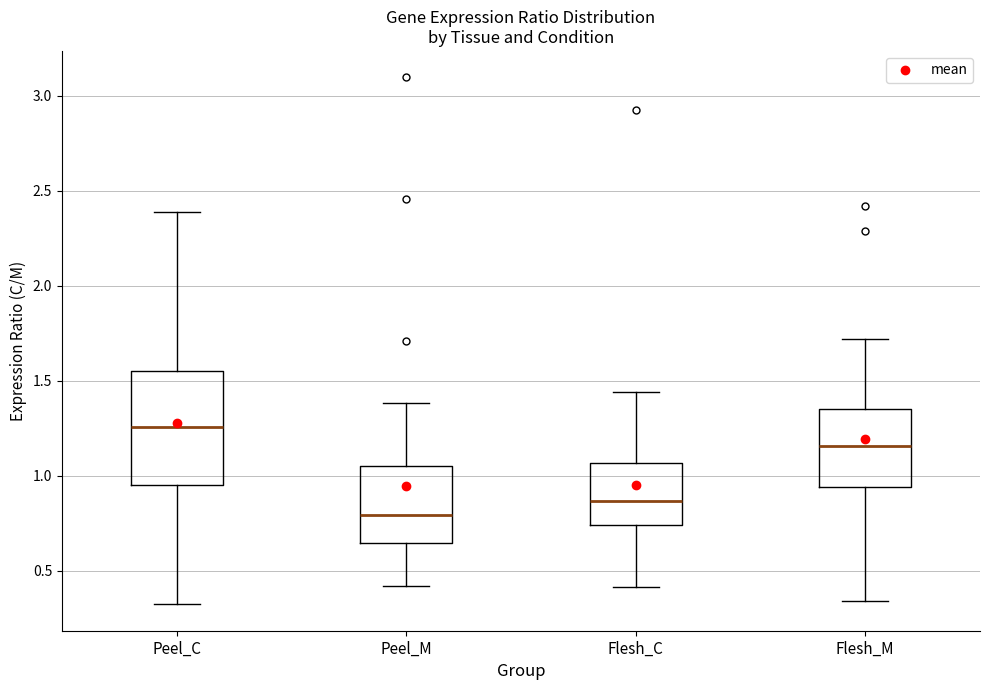

Reading left to right, transcribe this box plot: for each box, give where its median line is, the range the box spans, and where its two whiskers end, as read against the y-axis. The values are not printed on the chart, so give them approximately, as read against the axis.

Peel_C: median 1.25, box 0.95 to 1.55, whiskers 0.30 to 2.40
Peel_M: median 0.80, box 0.65 to 1.05, whiskers 0.40 to 1.40
Flesh_C: median 0.85, box 0.75 to 1.05, whiskers 0.40 to 1.45
Flesh_M: median 1.15, box 0.95 to 1.35, whiskers 0.35 to 1.70